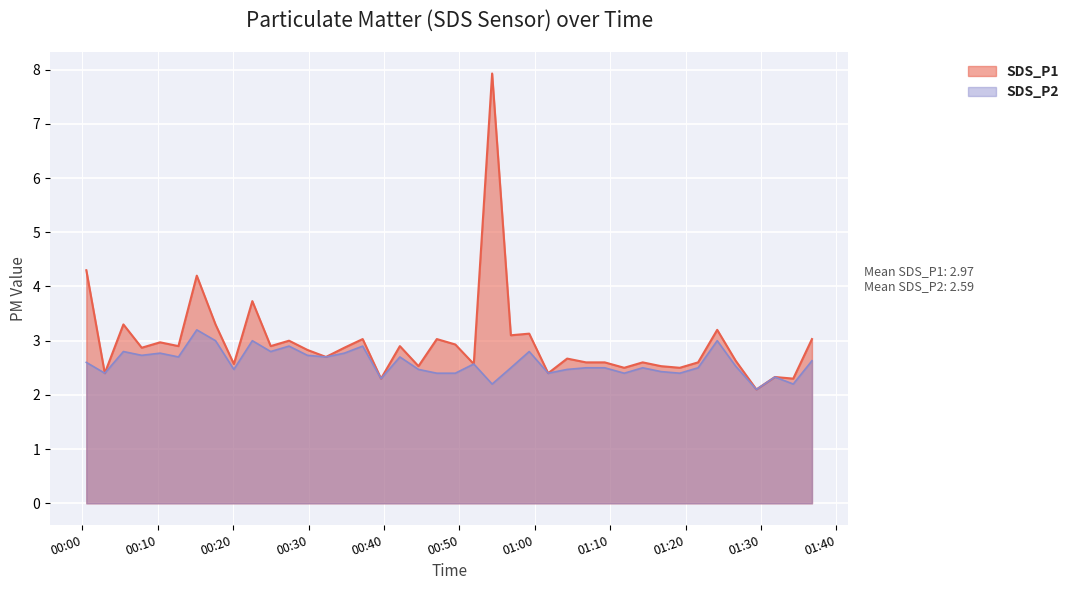

What is the spread (max minus min) of values at 2023/04/07 00:00:31?

1.7